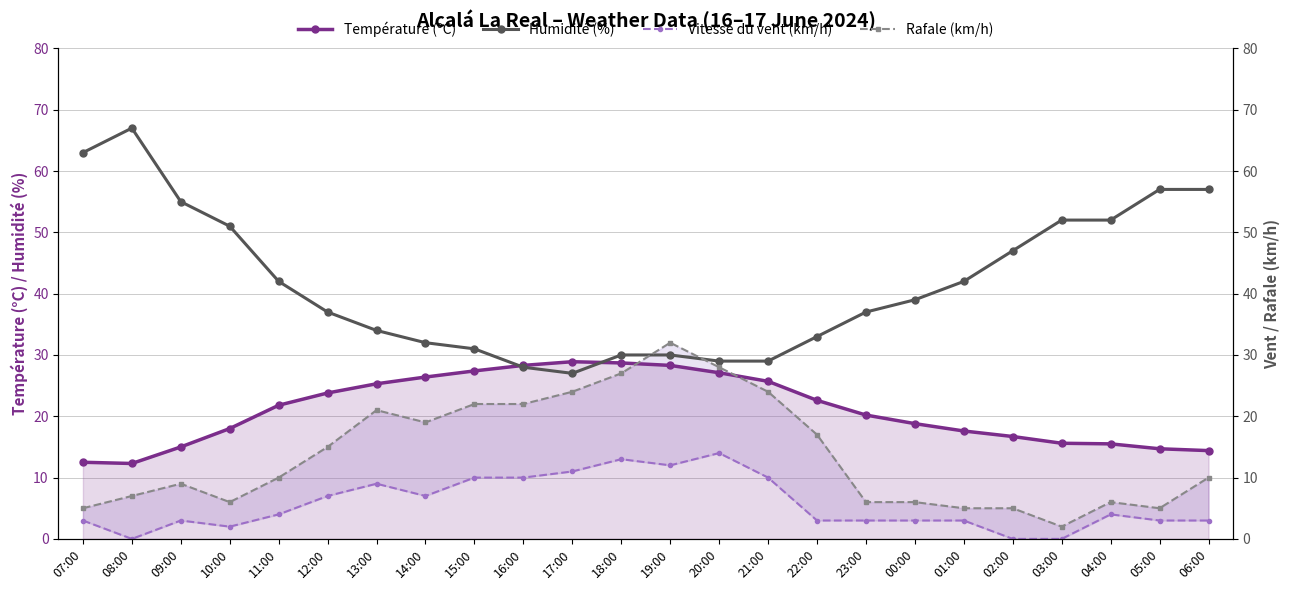

What is the value of the Rafale (km/h) point at the 6th from the left?

15.0